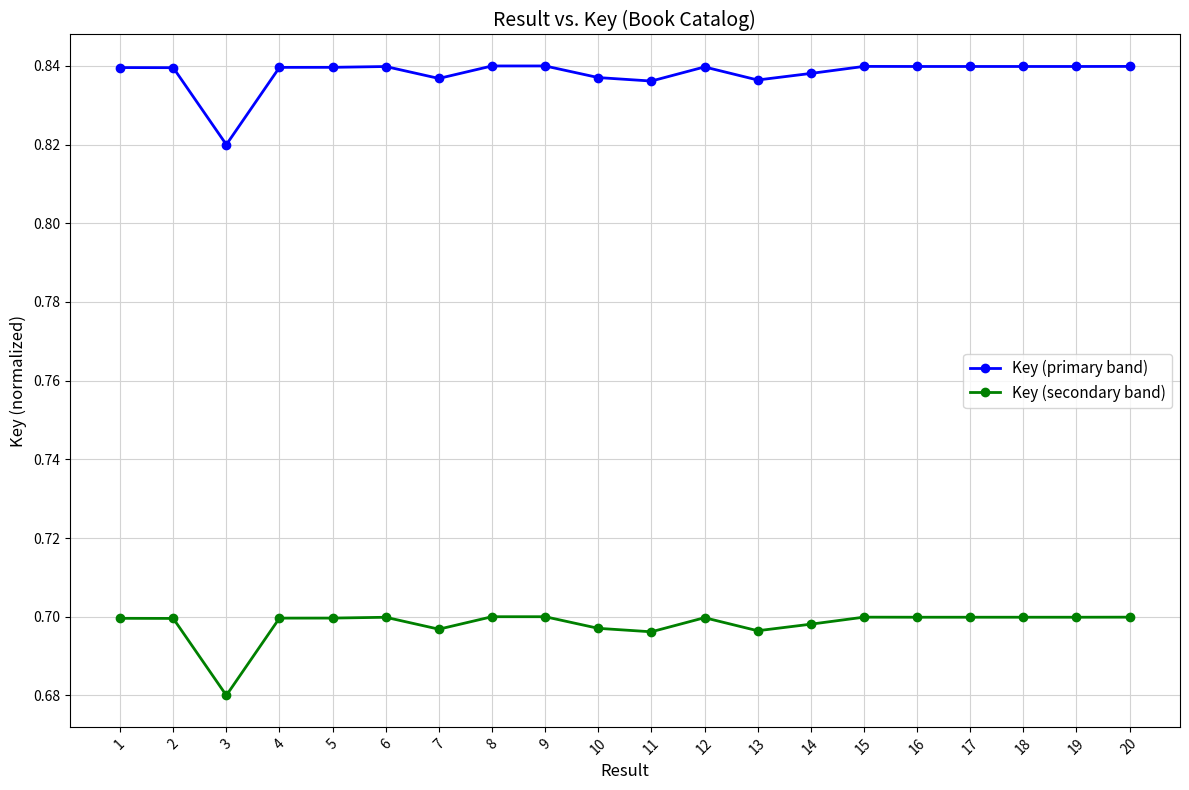

True or false: Key (primary band) has a value of 1.5 at 12.

False